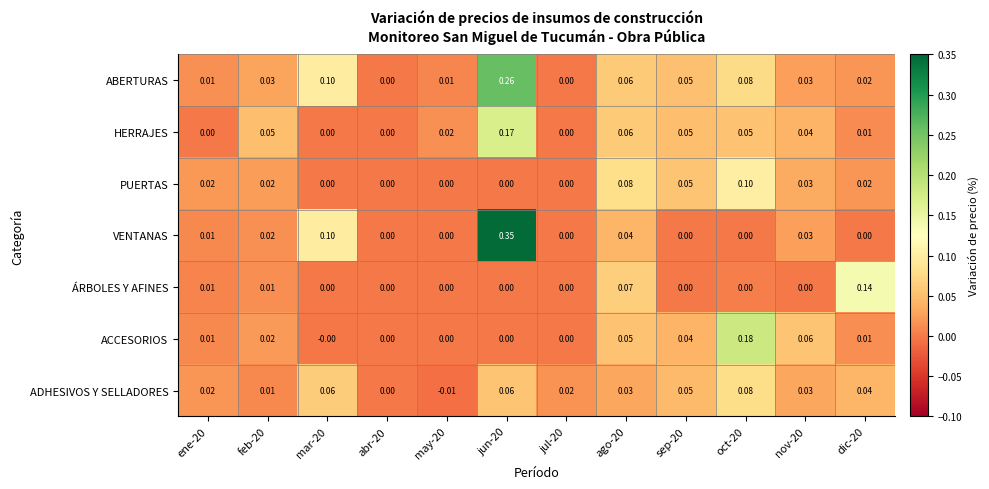

Which series has the largest total across all categories?

ABERTURAS